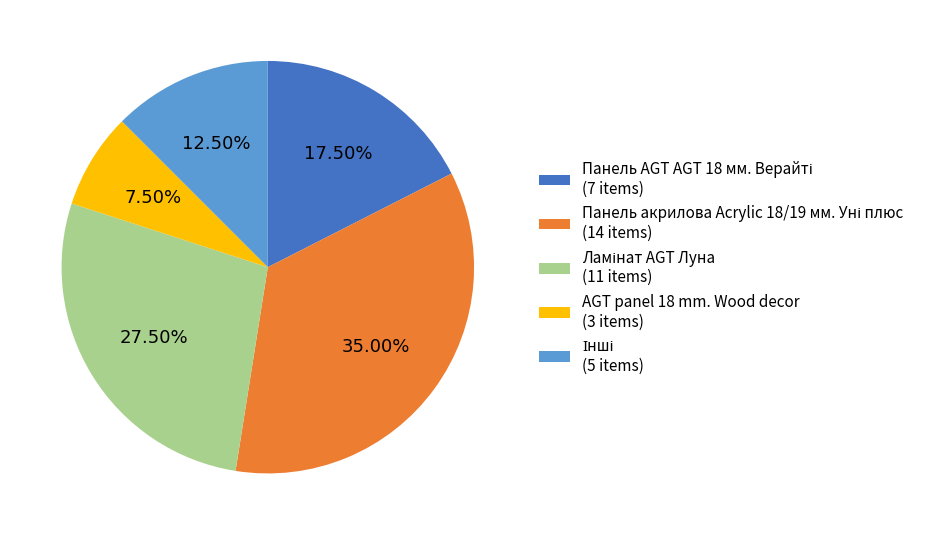

Does any single category account for the majority?

No